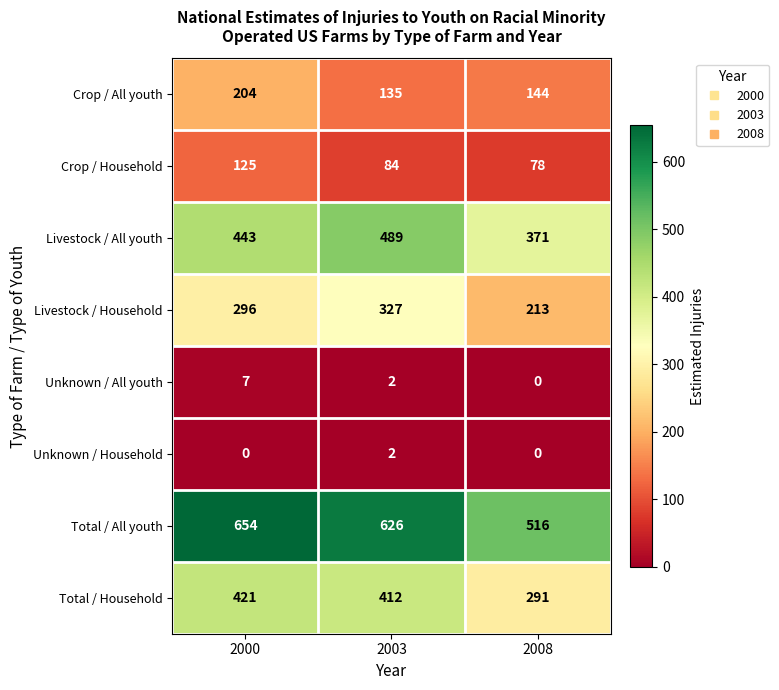

How many Crop / All youth values are between 135 and 204?

3